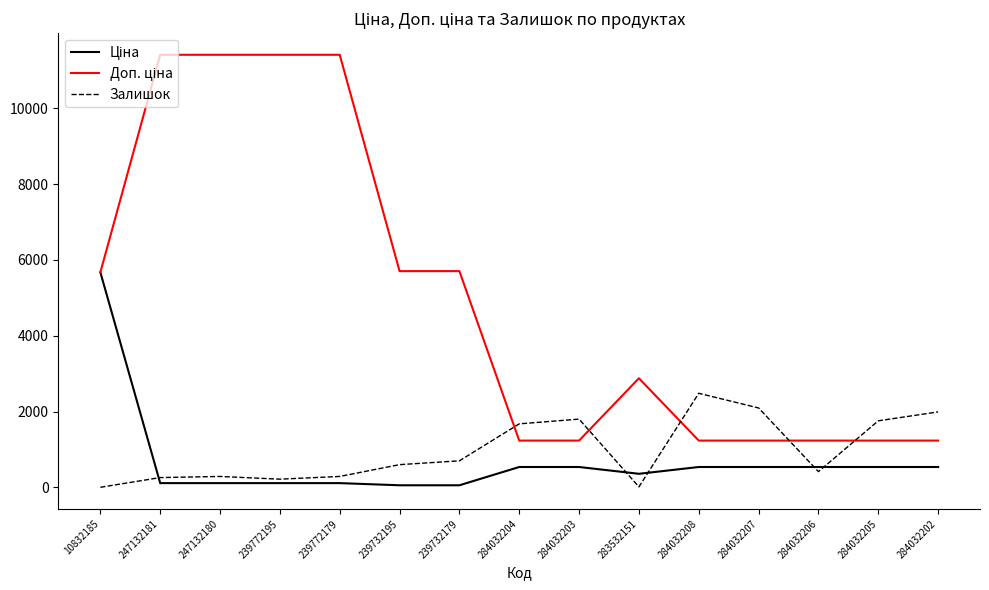

What is the highest value of the Залишок series?

2483.0